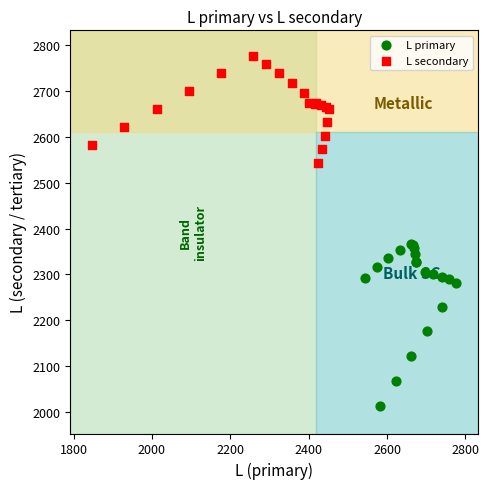

Which series has the largest Y range (max minus min)?

L primary